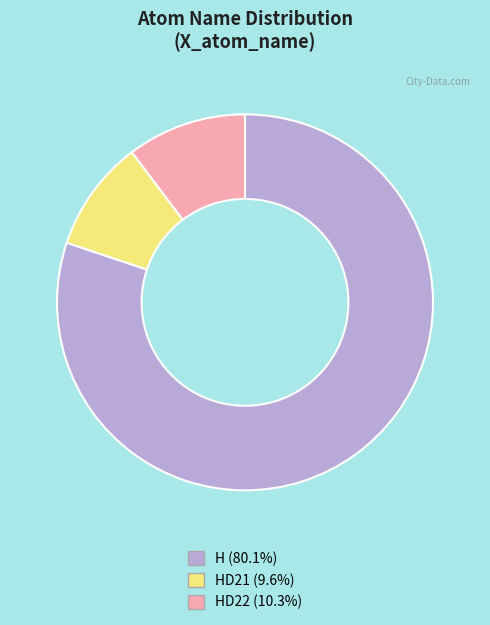

Is there a majority slice in this chart?

Yes